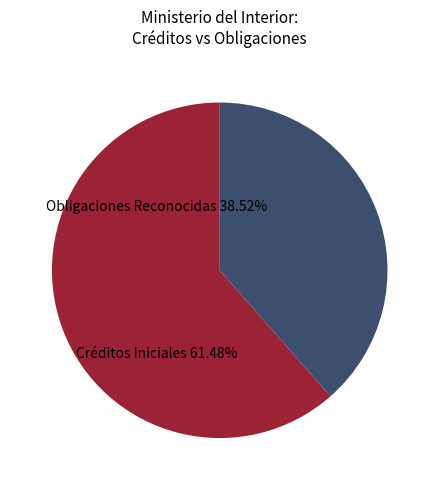

Is there a majority slice in this chart?

Yes